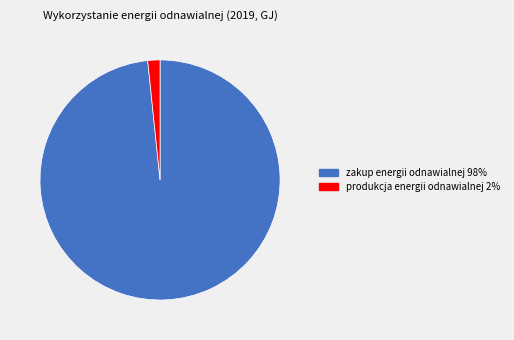

Between produkcja energii odnawialnej 2% and zakup energii odnawialnej 98%, which is larger?

zakup energii odnawialnej 98%